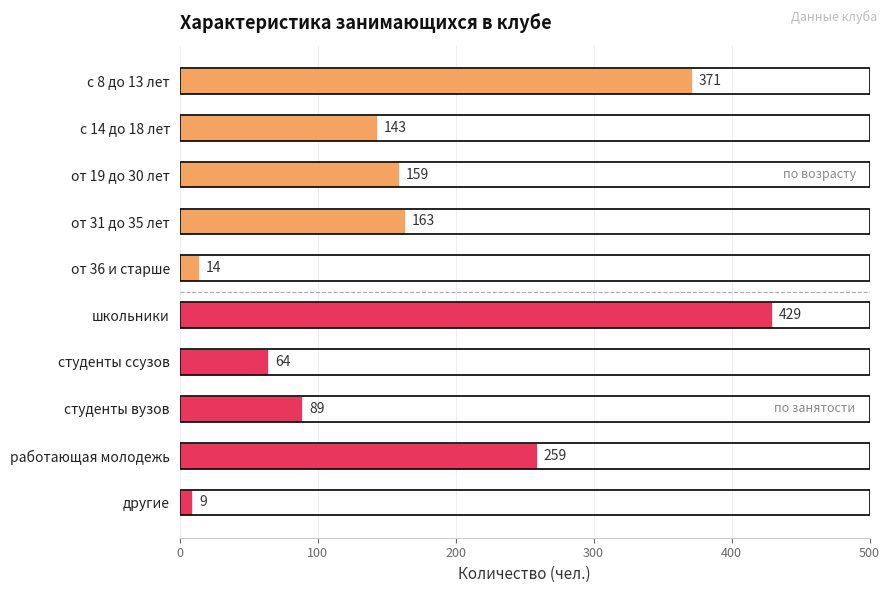

What is the label of the 3rd bar from the bottom?

студенты вузов